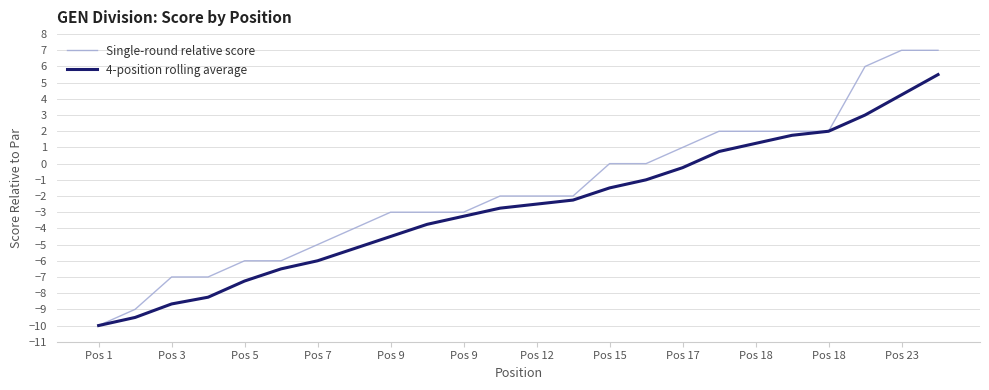

What is the highest value of the Single-round relative score series?

7.0